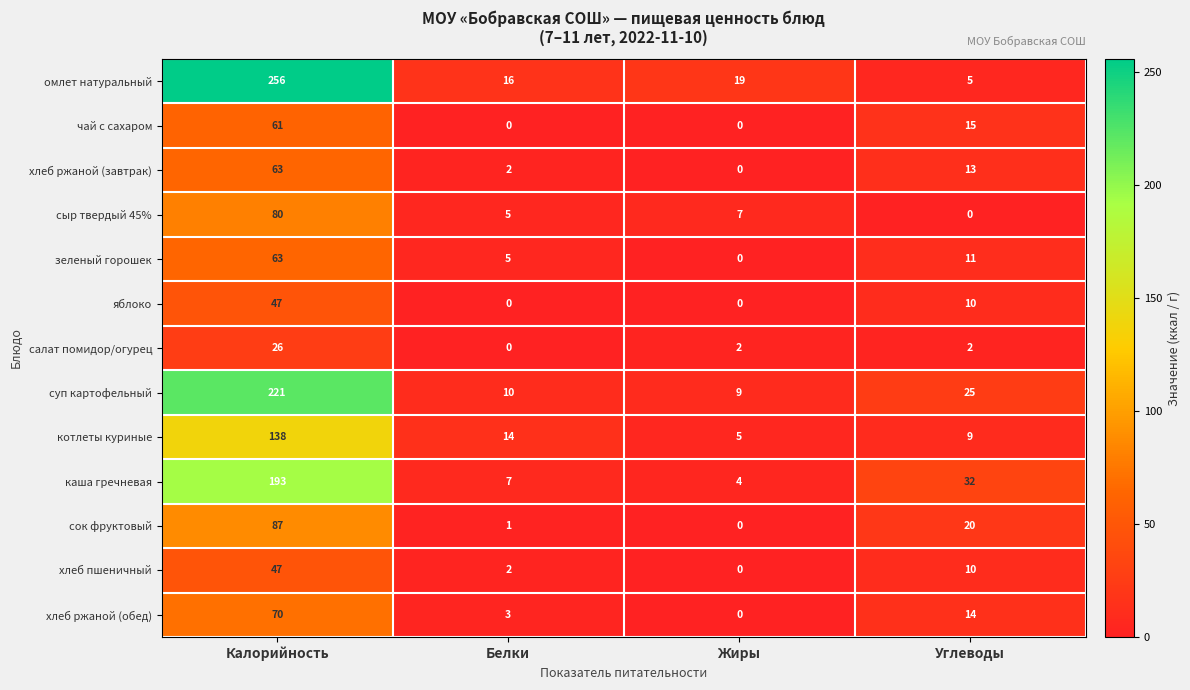

List the labels in order of каша гречневая value, smallest first.

Жиры, Белки, Углеводы, Калорийность